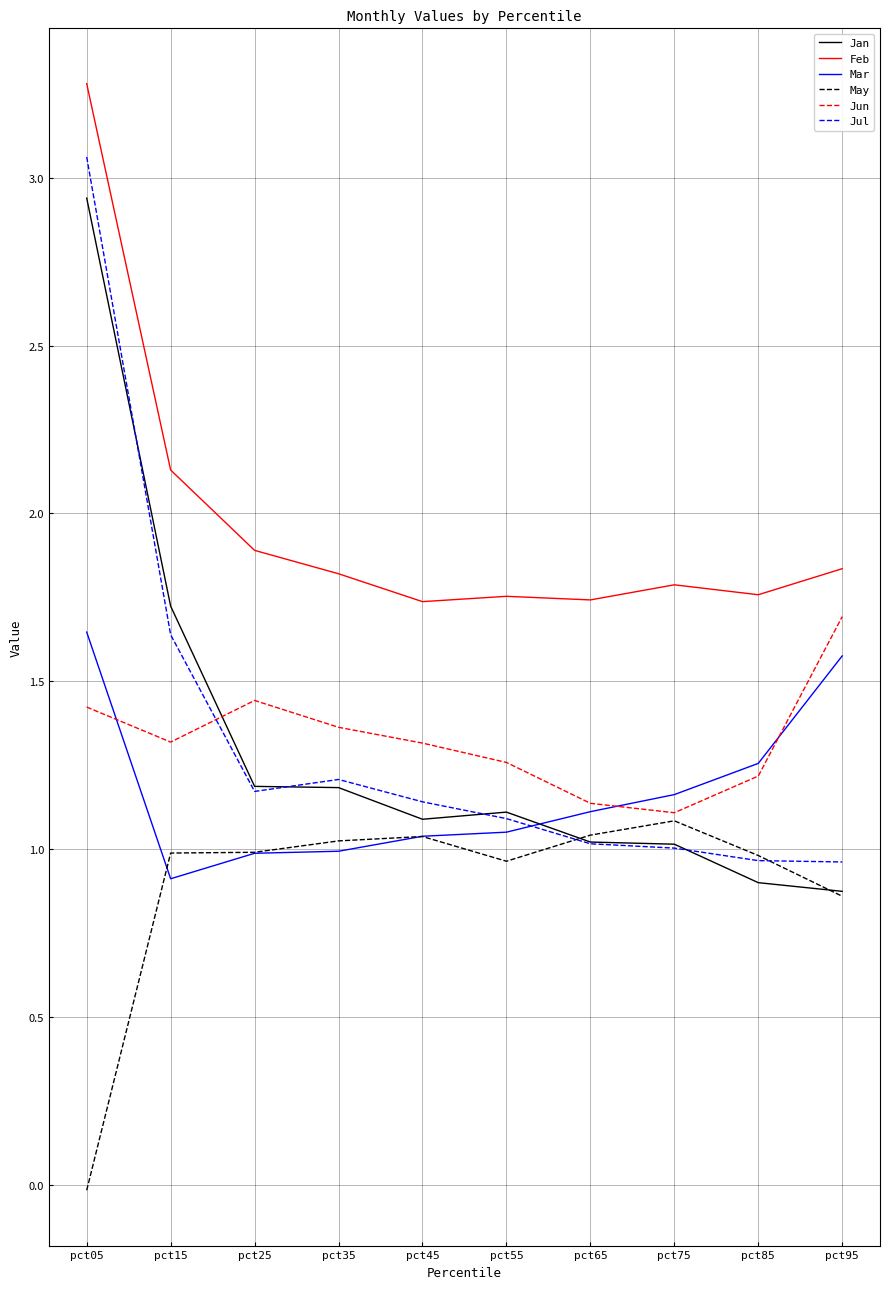

True or false: Feb and Jan cross at least once.

False